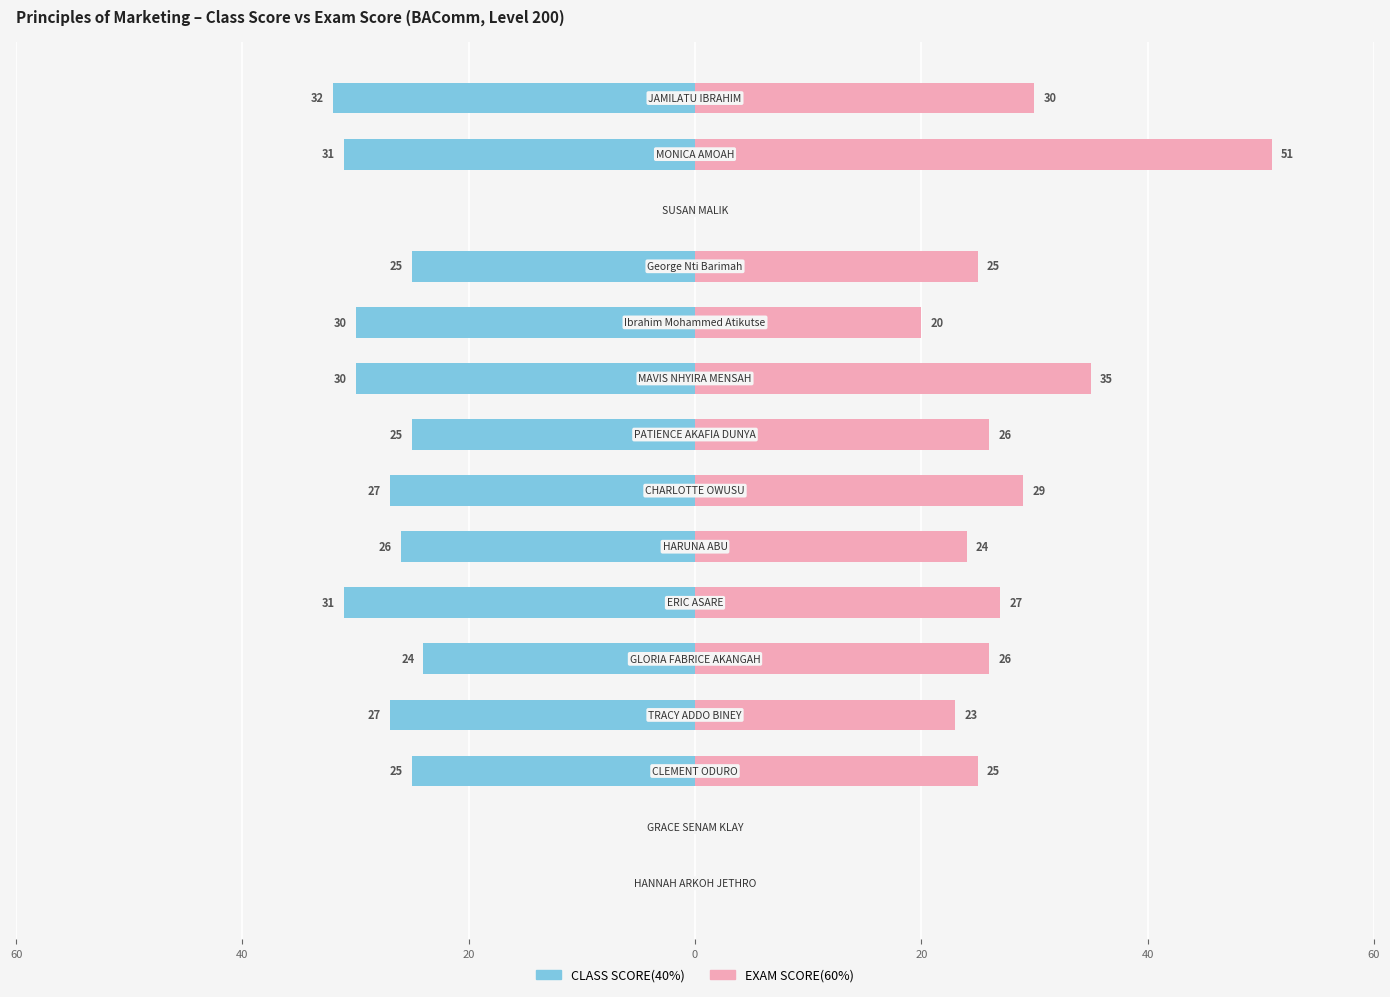

How many groups of bars are there?

15